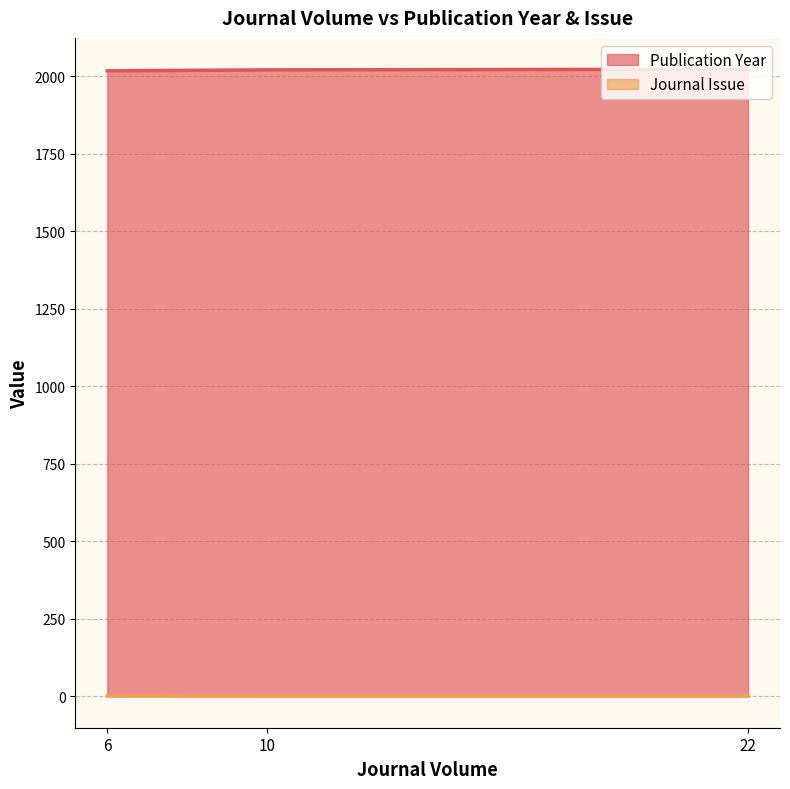

Reading right to left, what are all the values shown in this chart?

1	1	2